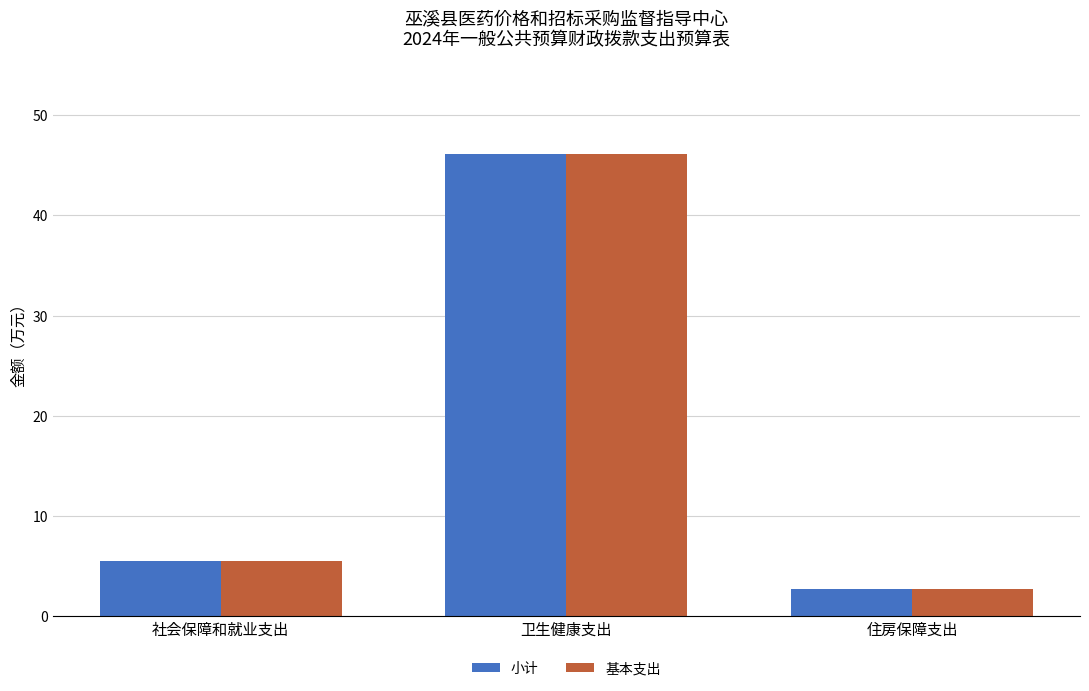

Is it true that 小计 equals 5.5 at 社会保障和就业支出?

True